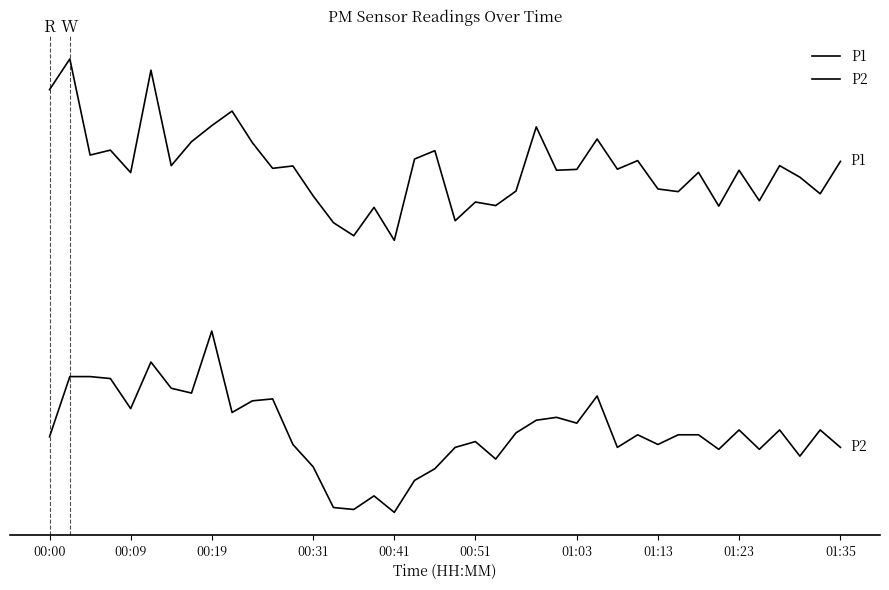

Is this an area chart (filled region under the line)?

No